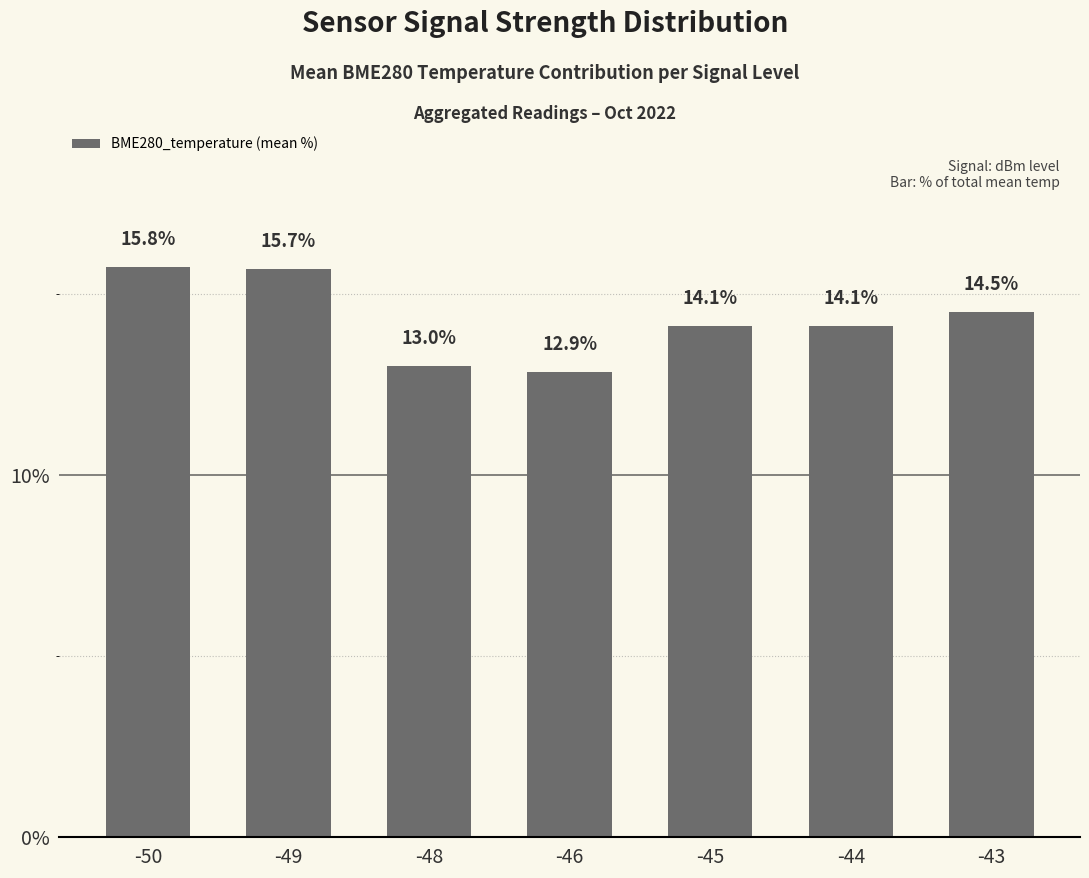

True or false: the data shows 3.8 at -48.

False